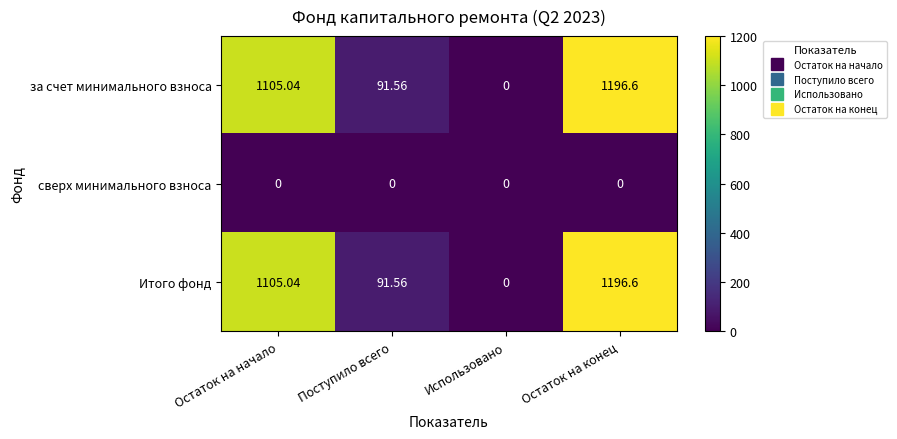

Is the value of сверх минимального взноса at Остаток на начало greater than the value of Итого фонд at Поступило всего?

No